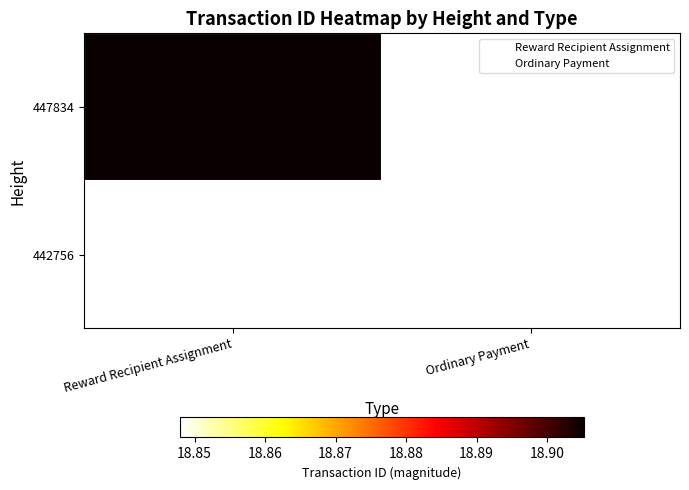

At which category does the chart reach its minimum across all series?

Ordinary Payment